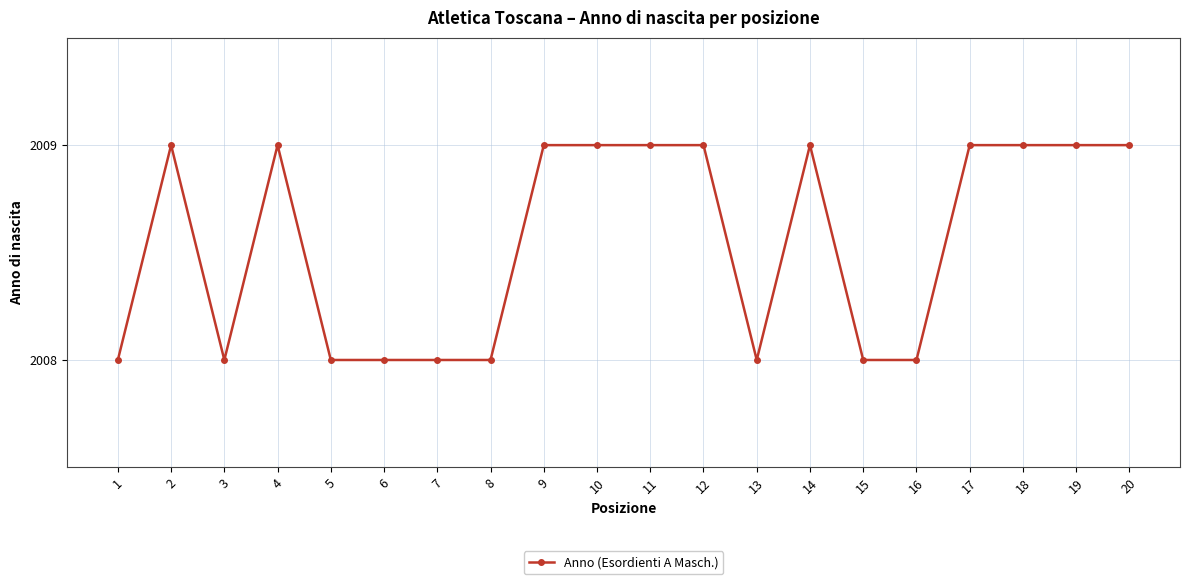

True or false: the data has more than 1 interior local peaks.

True